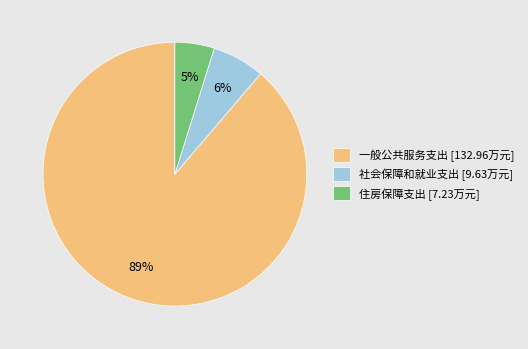

Which category accounts for the majority?

一般公共服务支出